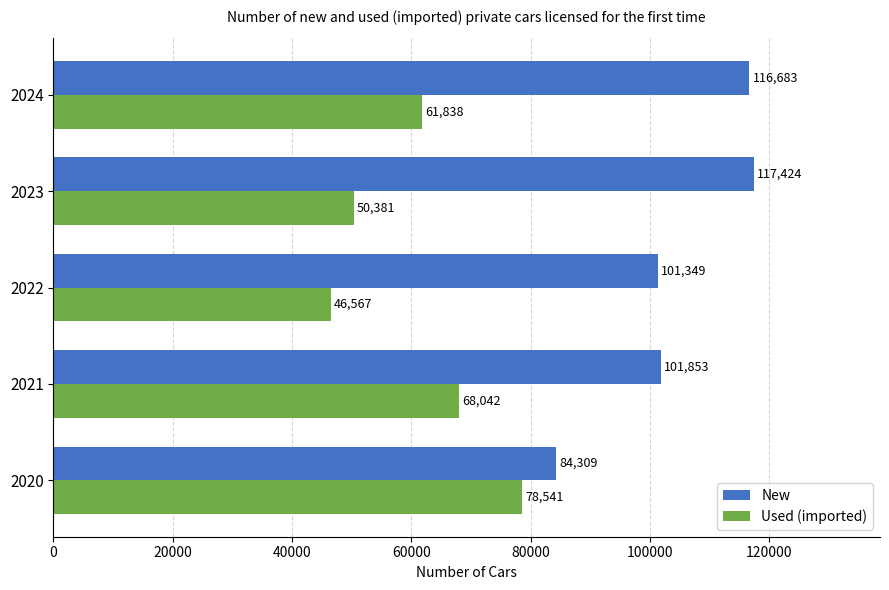

Where is Used (imported) nearest to the value 62554?

2024